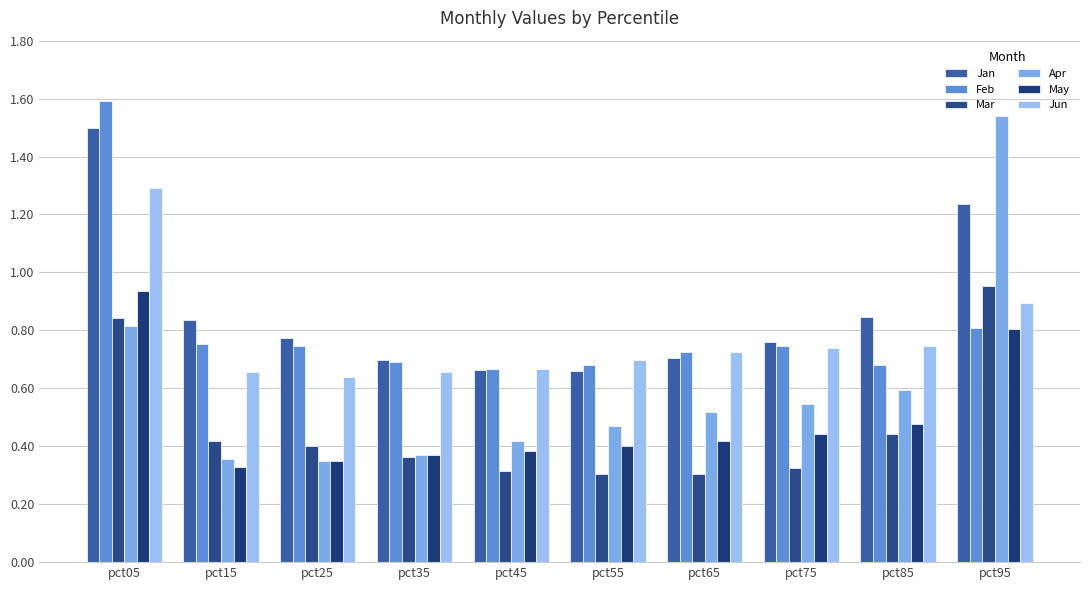

Reading left to right, extract all data points from this chart.

Jan: 1.5	0.8	0.8	0.7	0.7	0.7	0.7	0.8	0.8	1.2
Feb: 1.6	0.8	0.7	0.7	0.7	0.7	0.7	0.7	0.7	0.8
Mar: 0.8	0.4	0.4	0.4	0.3	0.3	0.3	0.3	0.4	1.0
Apr: 0.8	0.4	0.4	0.4	0.4	0.5	0.5	0.5	0.6	1.5
May: 0.9	0.3	0.3	0.4	0.4	0.4	0.4	0.4	0.5	0.8
Jun: 1.3	0.7	0.6	0.7	0.7	0.7	0.7	0.7	0.7	0.9